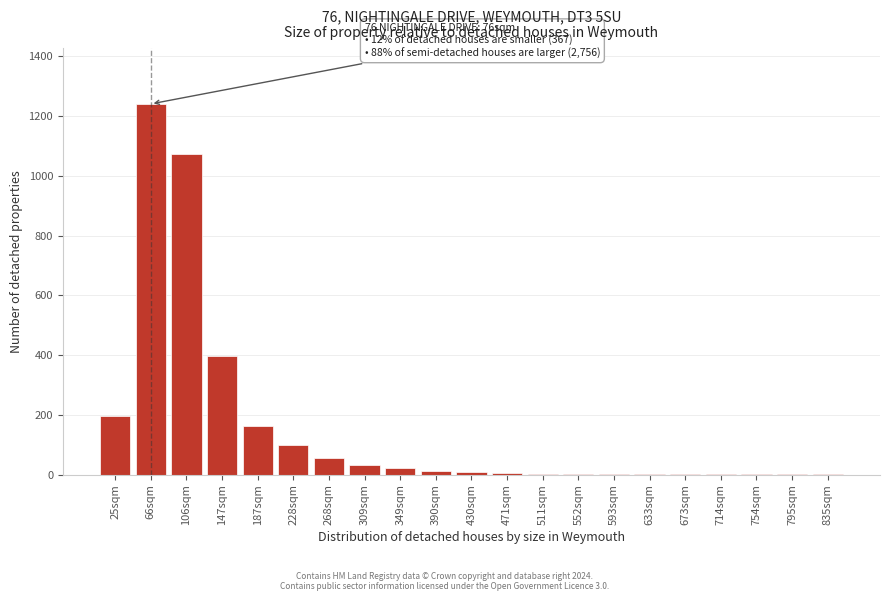

True or false: the data shows 1 at 673sqm.

True